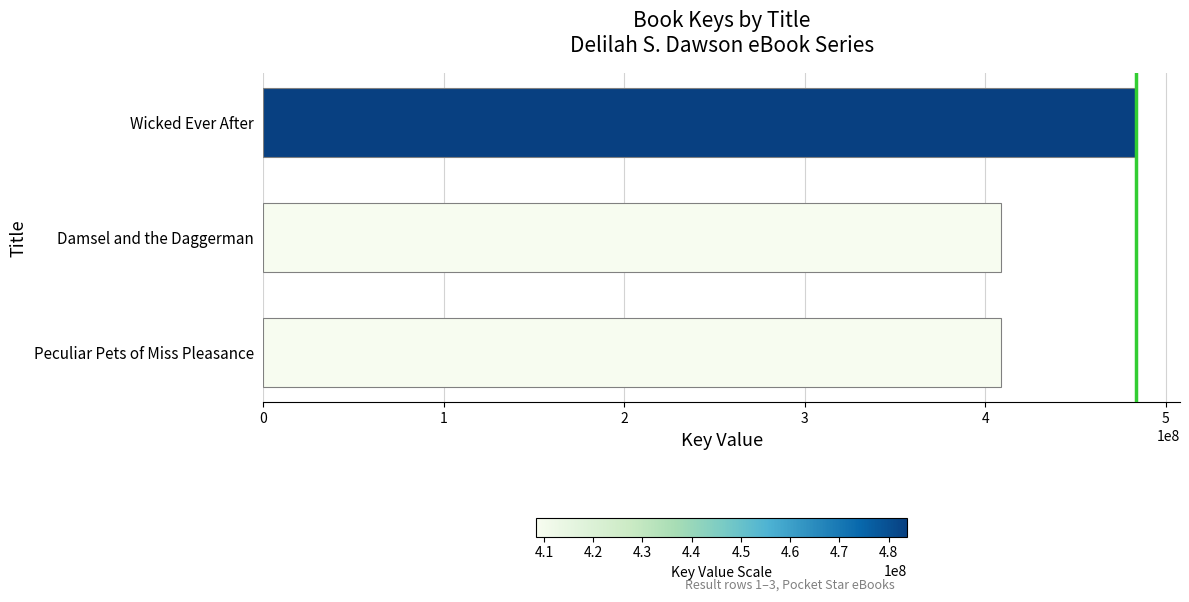

Does the chart contain any negative values?

No